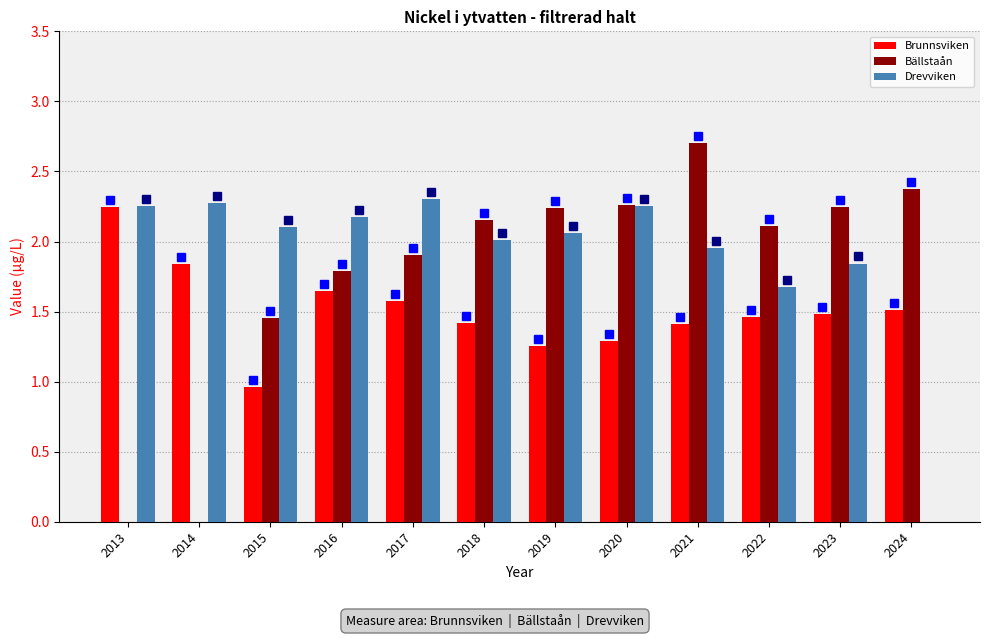

What is the difference between the Bällstaån values at 2014 and 2024?

2.4